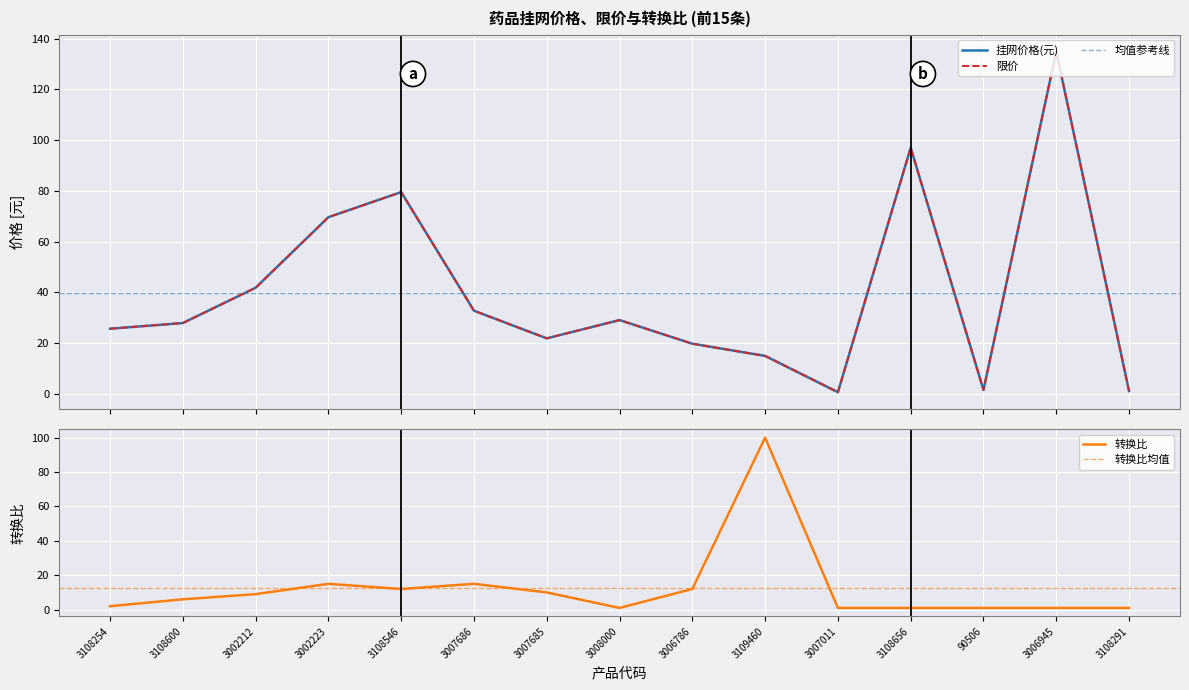

What is the difference between the second highest and minimum values in the 挂网价格(元) series?

96.5